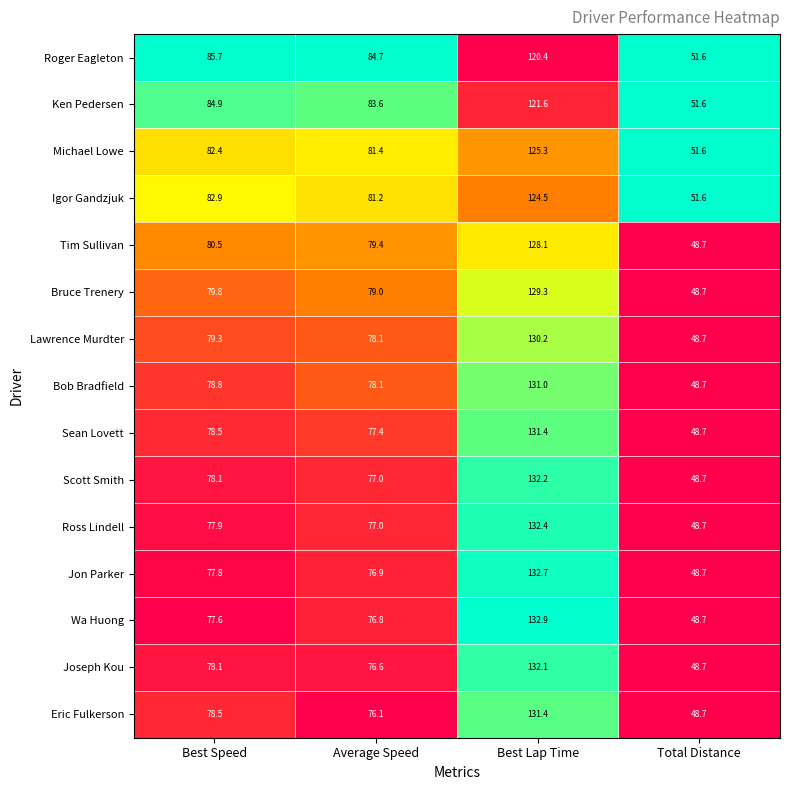

Which category has the lowest value across all series?

Total Distance